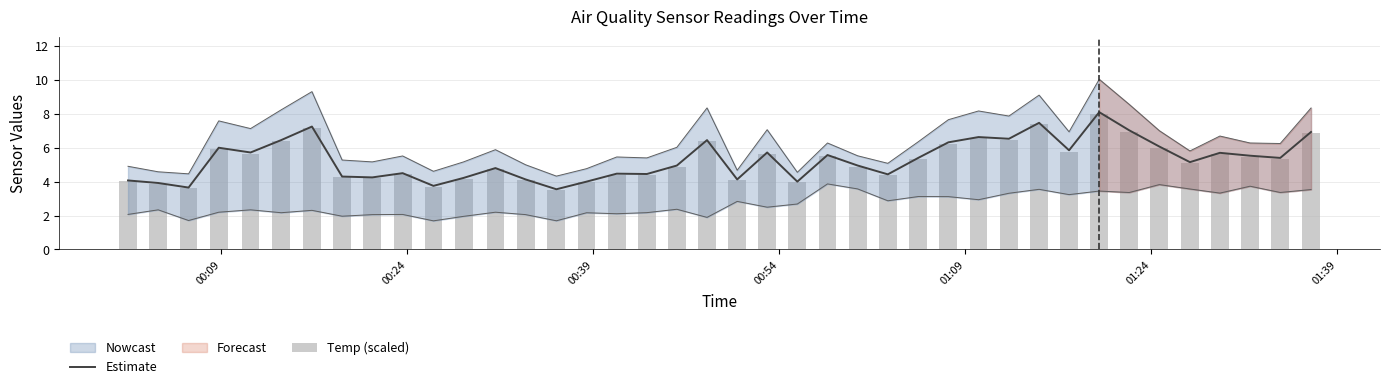

What is the difference between the second highest and second lowest values in the Temp (scaled) series?

3.8